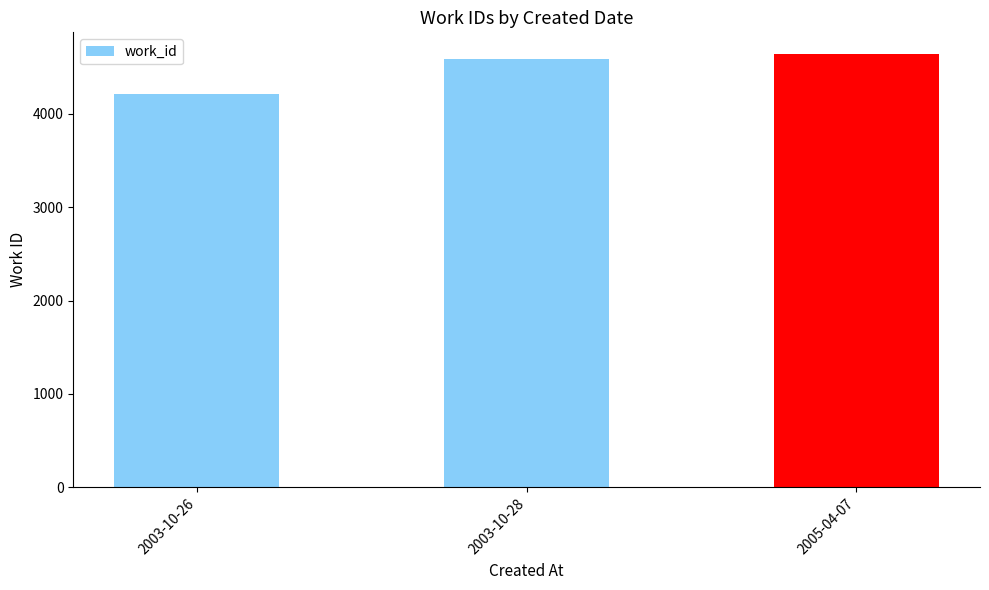

Reading left to right, extract all data points from this chart.

2003-10-26=4209	2003-10-28=4583	2005-04-07=4640